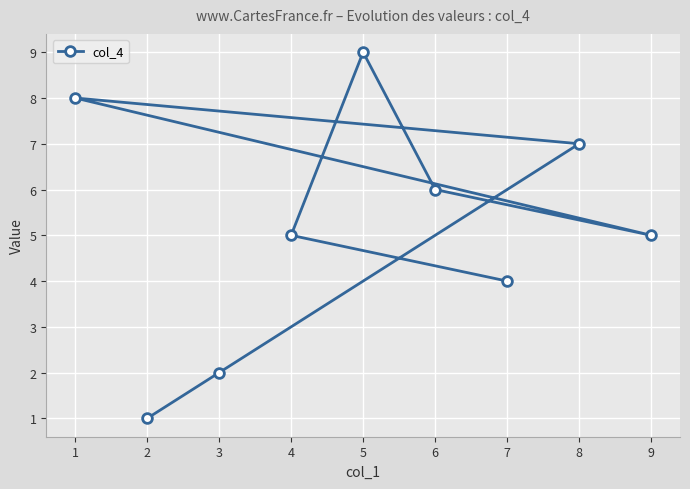

What is the value of the 4th point from the left?

5